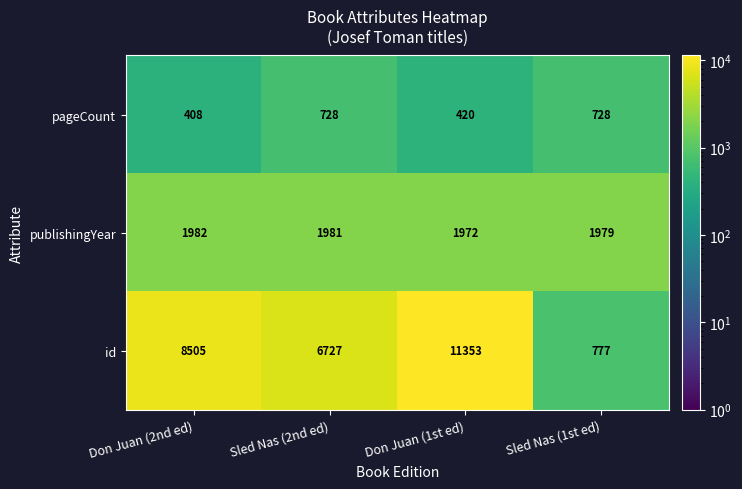

Reading left to right, transcribe all the data shown in this chart.

pageCount: 408	728	420	728
publishingYear: 1982	1981	1972	1979
id: 8505	6727	11353	777